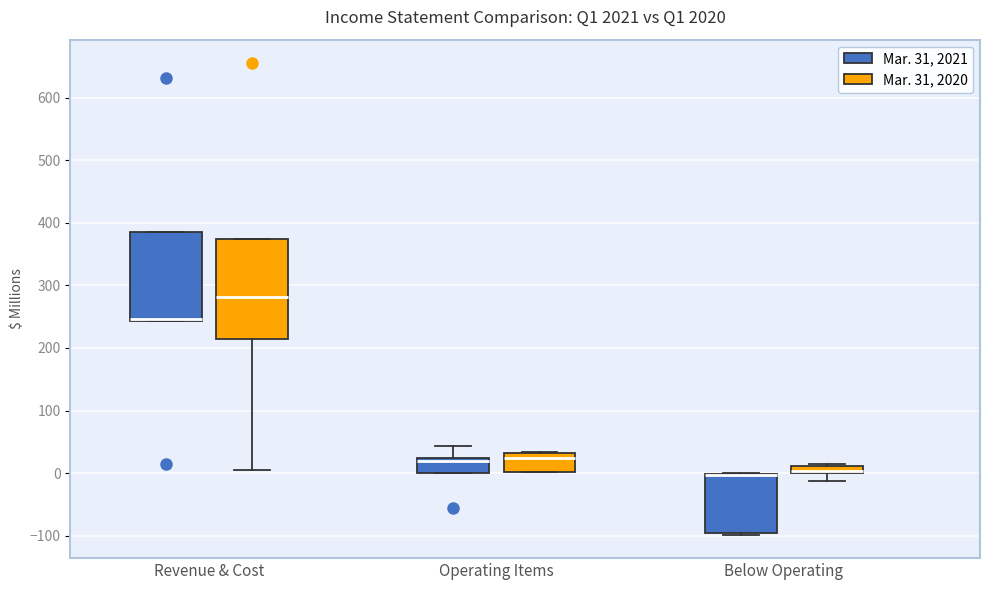

Where is the lower edge of the box for Revenue & Cost (Mar. 31, 2020) on the y-axis? The values are not printed on the chart, so give them approximately, as read against the axis.

210